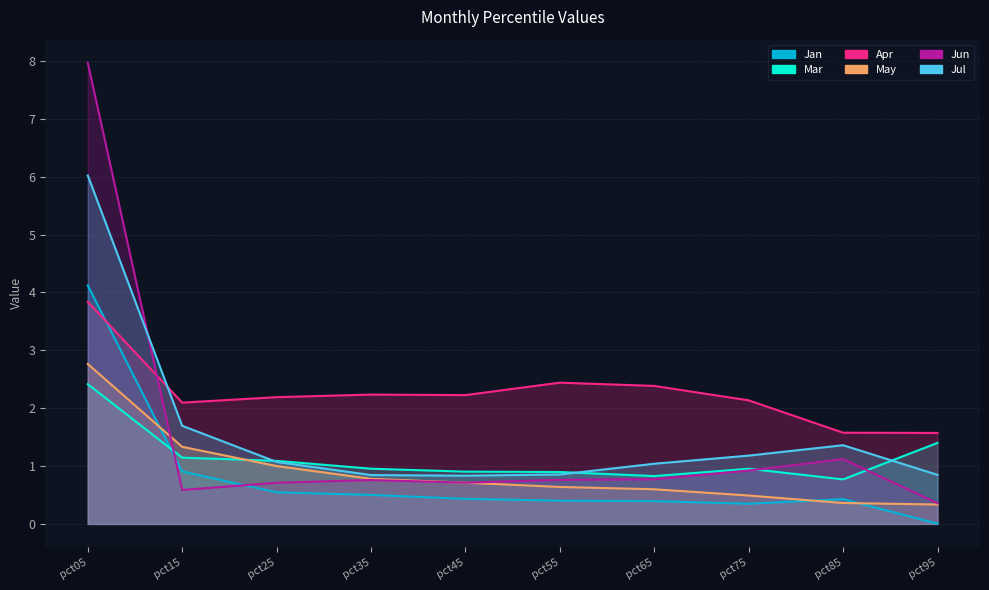

What is the value of the Jun point at the 3rd from the left?

0.7